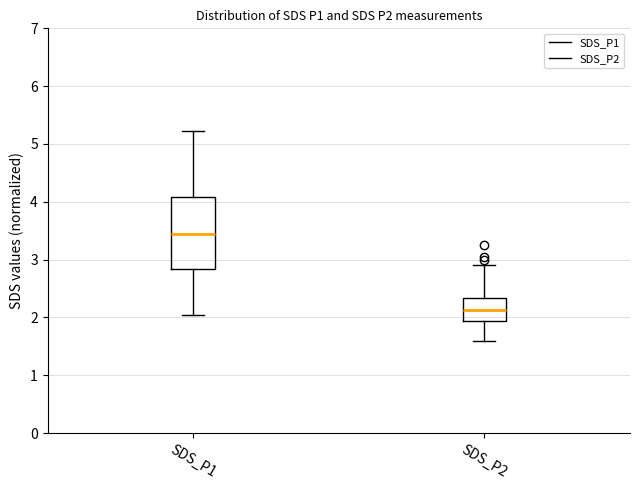

Reading left to right, read every box against the y-axis: the position of its median line, the range the box covers, and the ends of its whiskers. The values are not printed on the chart, so give them approximately, as read against the axis.

SDS_P1: median 3.5, box 2.8 to 4.1, whiskers 2.1 to 5.2
SDS_P2: median 2.1, box 1.9 to 2.3, whiskers 1.6 to 2.9